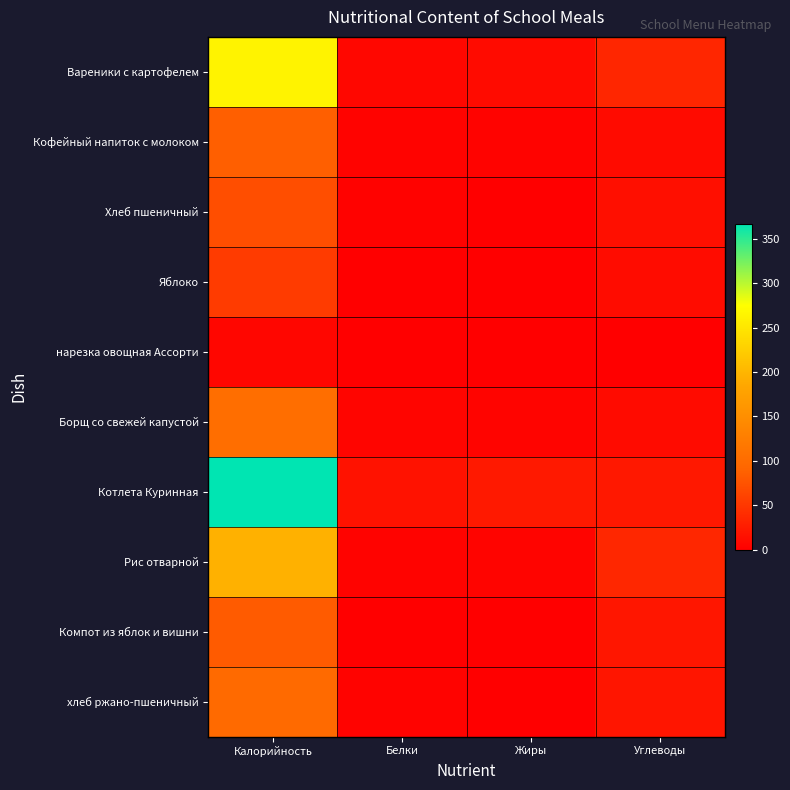

At Калорийность, list the series in order from largest to smallest.

Котлета Куринная, Вареники с картофелем, Рис отварной, Борщ со свежей капустой, хлеб ржано-пшеничный, Кофейный напиток с молоком, Компот из яблок и вишни, Хлеб пшеничный, Яблоко, нарезка овощная Ассорти